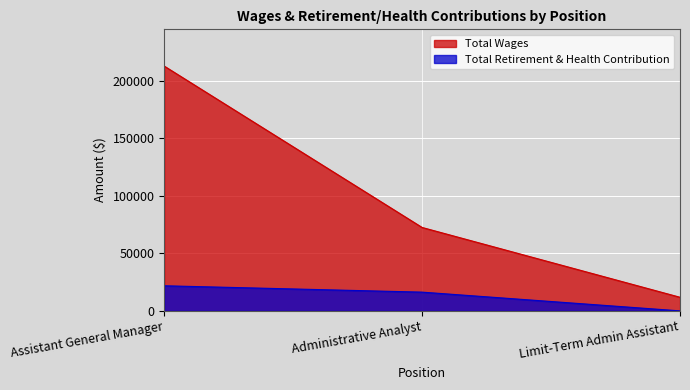

Is it true that Total Retirement & Health Contribution equals 21807 at Assistant General Manager?

True